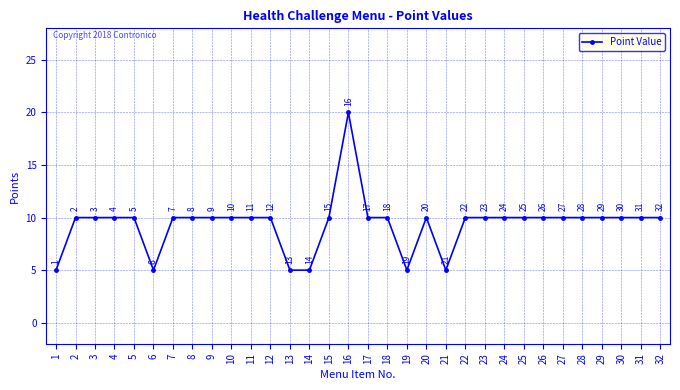

At which category does the data reach its first local valley?

6